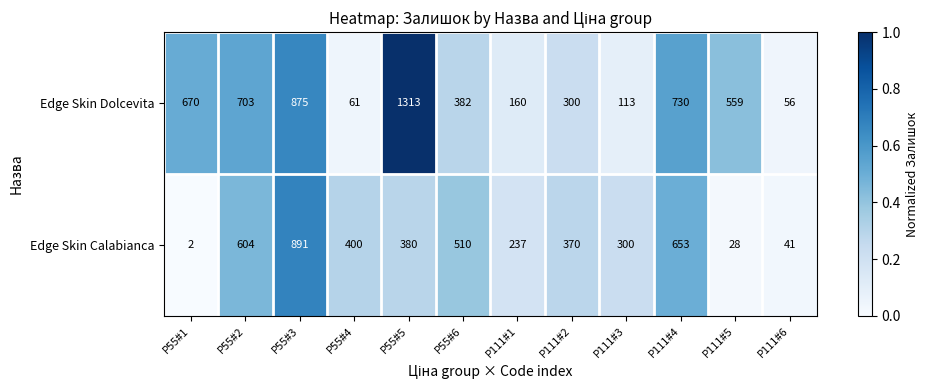

Rank the series at P55#3 from lowest to highest value.

Edge Skin Dolcevita, Edge Skin Calabianca